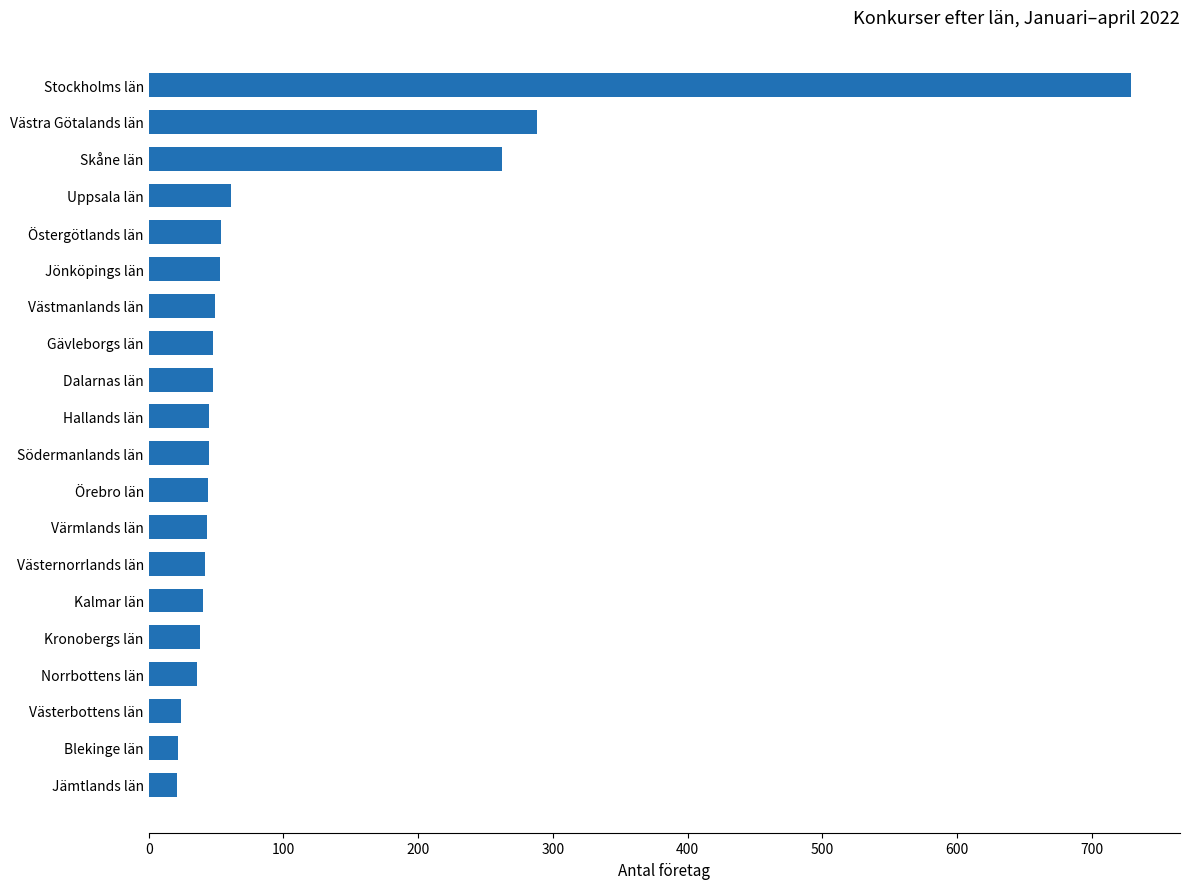

Does the chart contain any negative values?

No